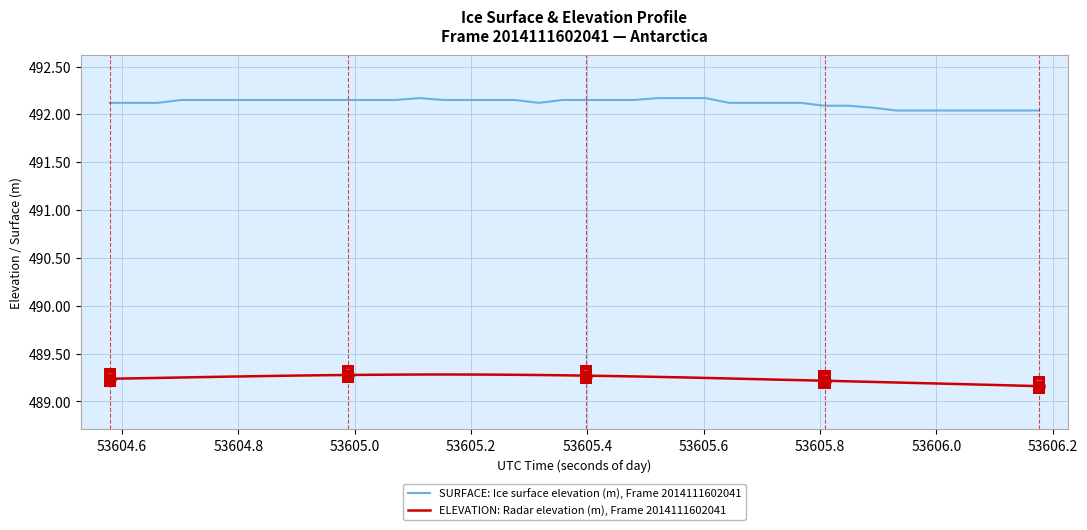

How many series are shown in this chart?

2